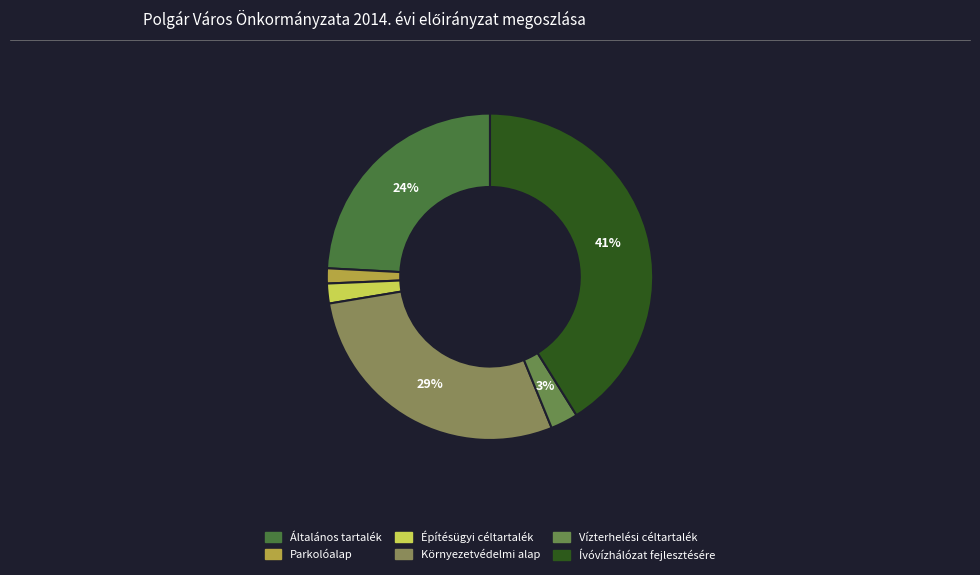

Is there a majority slice in this chart?

No